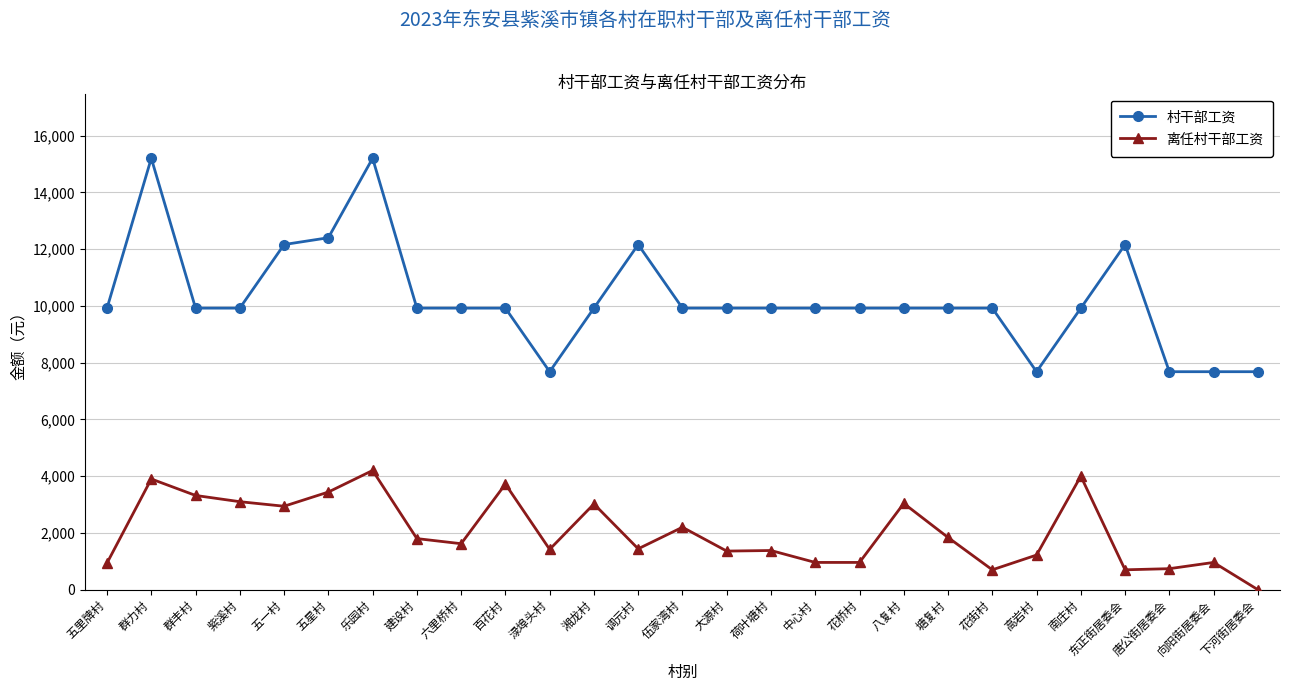

True or false: 村干部工资 and 离任村干部工资 intersect in this chart.

False